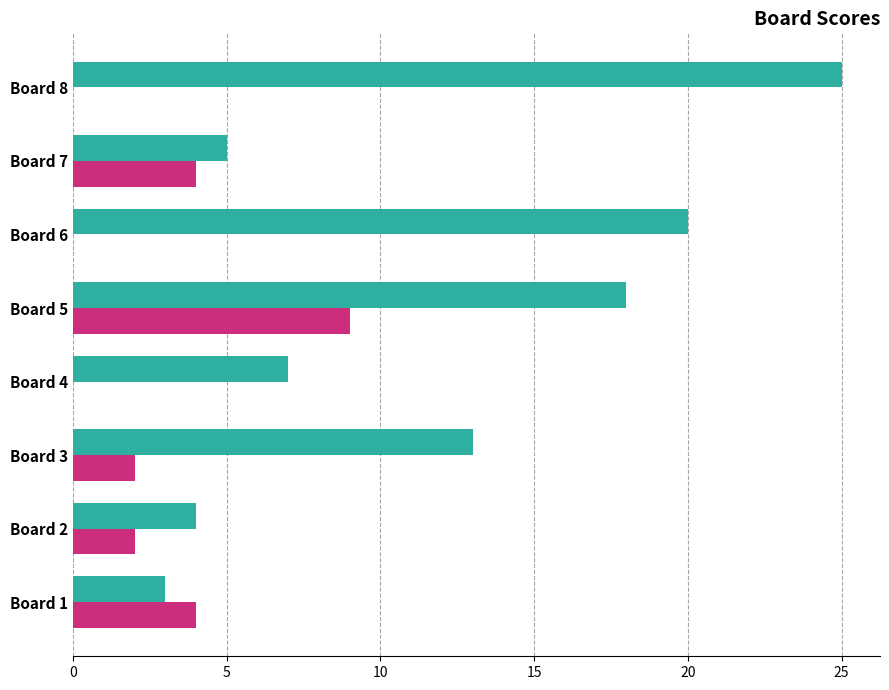

At which category is the sum across all series the highest?

Board 5